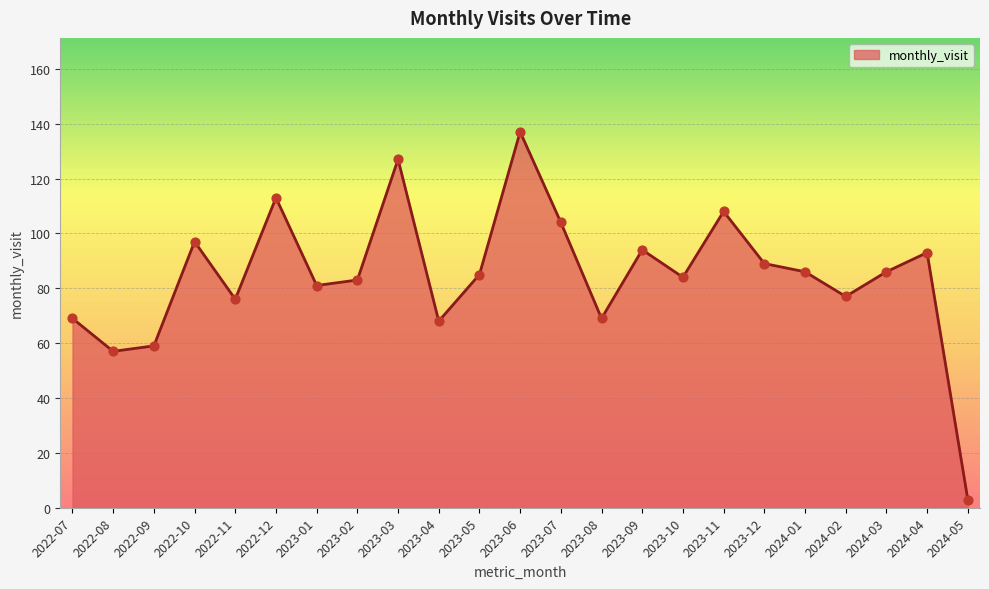

What is the change in value from 2022-08 to 2023-03?

+70